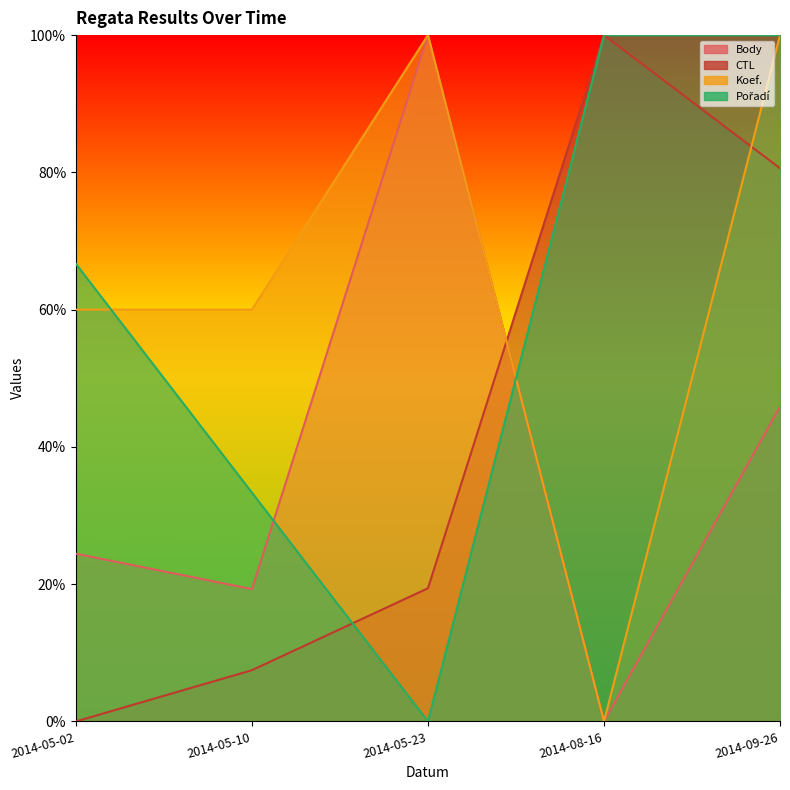

At which category is the sum across all series the highest?

2014-09-26